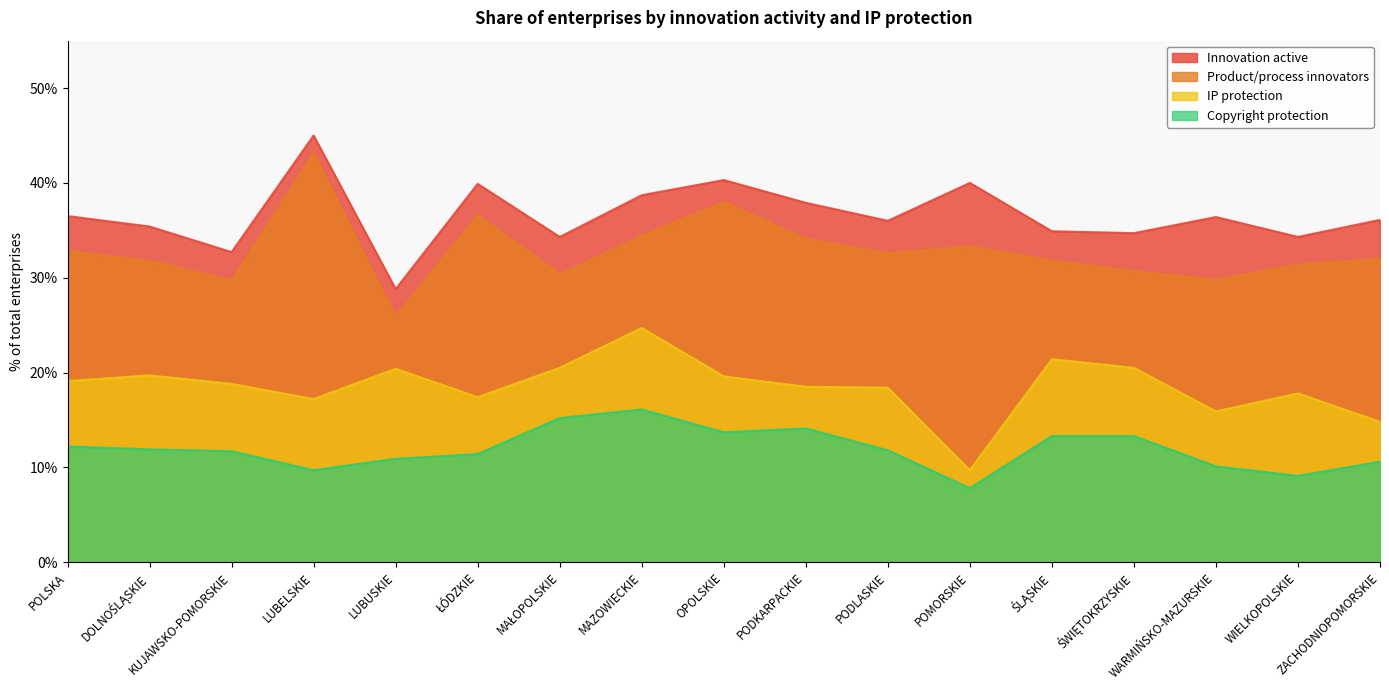

How many interior local valleys does the Product/process innovators series have?

5